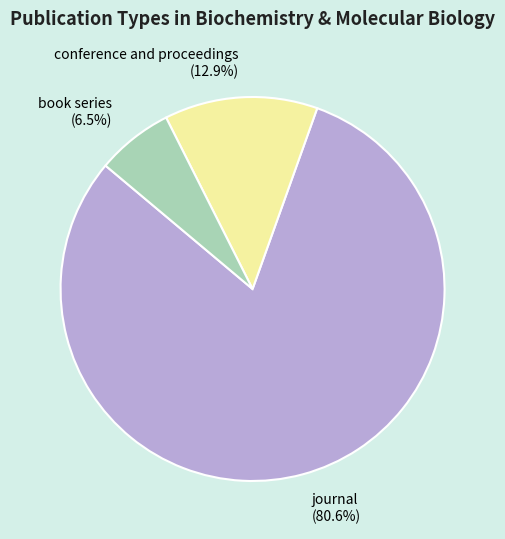

Which has a higher value, conference and proceedings or journal?

journal